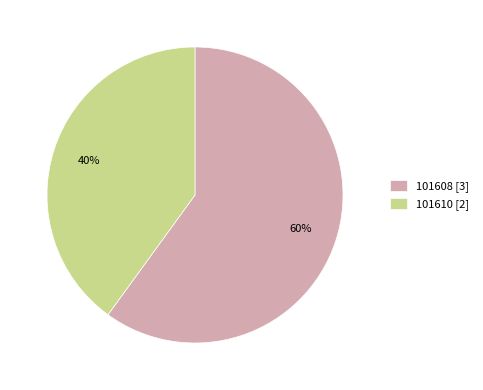

What is the majority slice?

101608